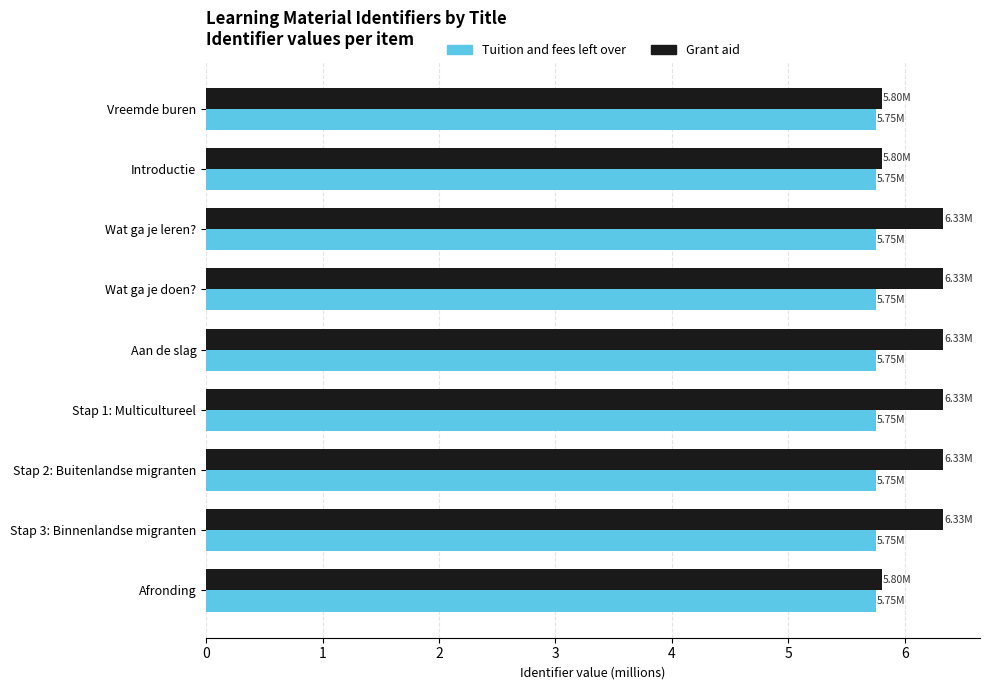

Which series has the largest total across all categories?

Grant aid